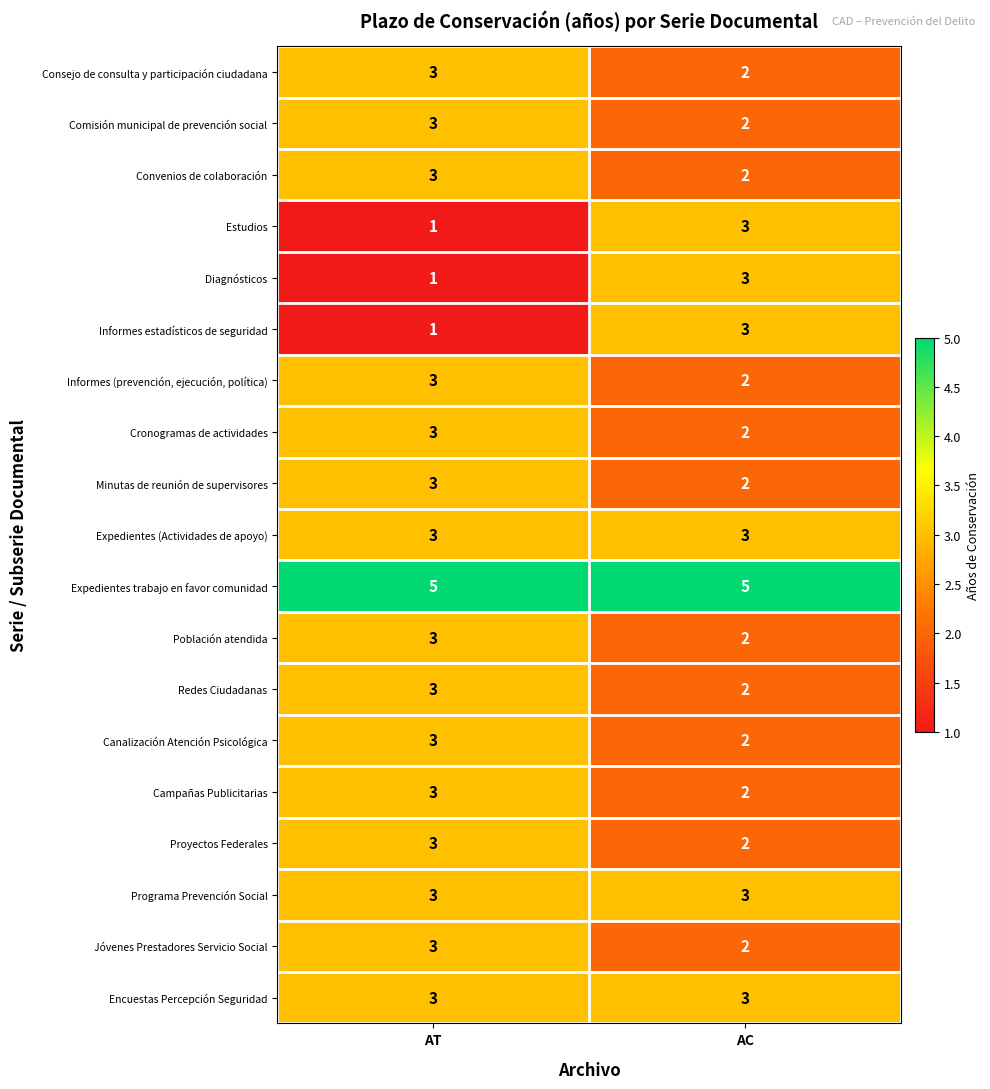

Is it true that Programa Prevención Social equals 5 at AC?

False